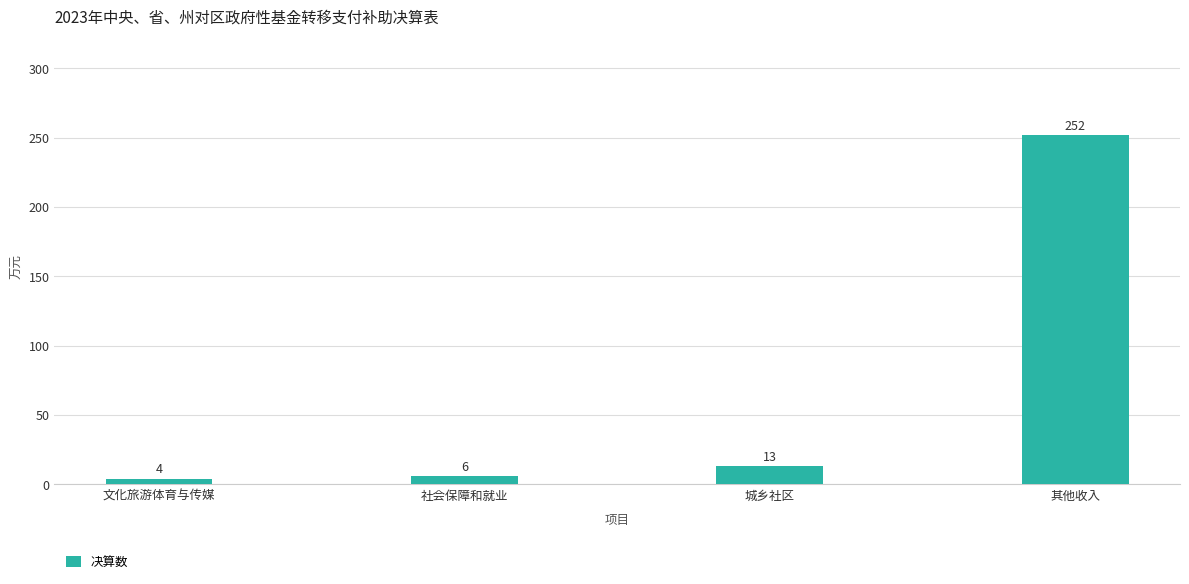

Rank the categories by value from lowest to highest.

文化旅游体育与传媒, 社会保障和就业, 城乡社区, 其他收入